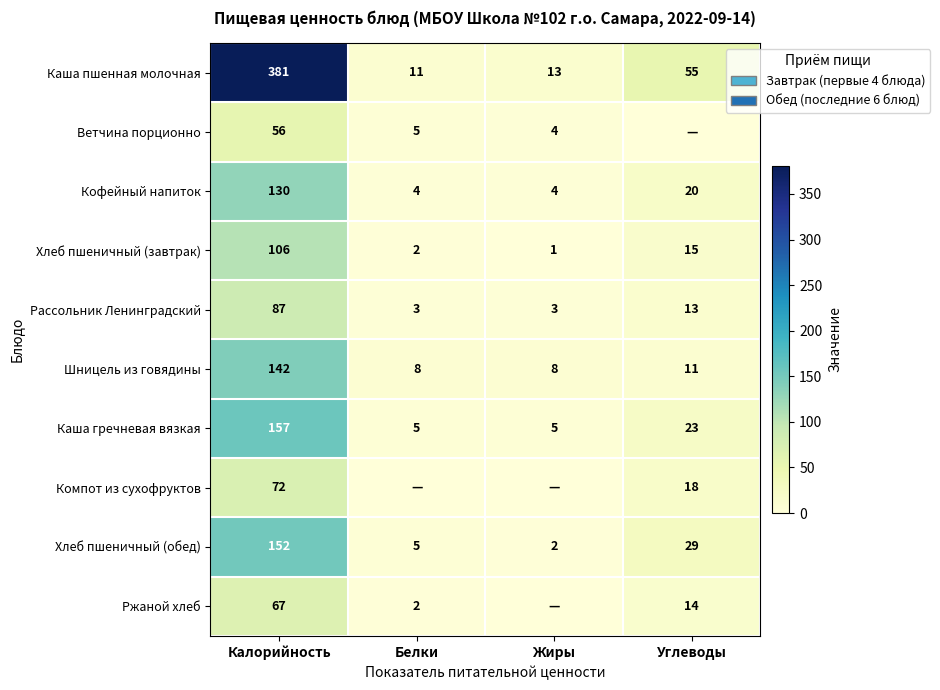

Where does the Шницель из говядины series first go above 11?

Калорийность